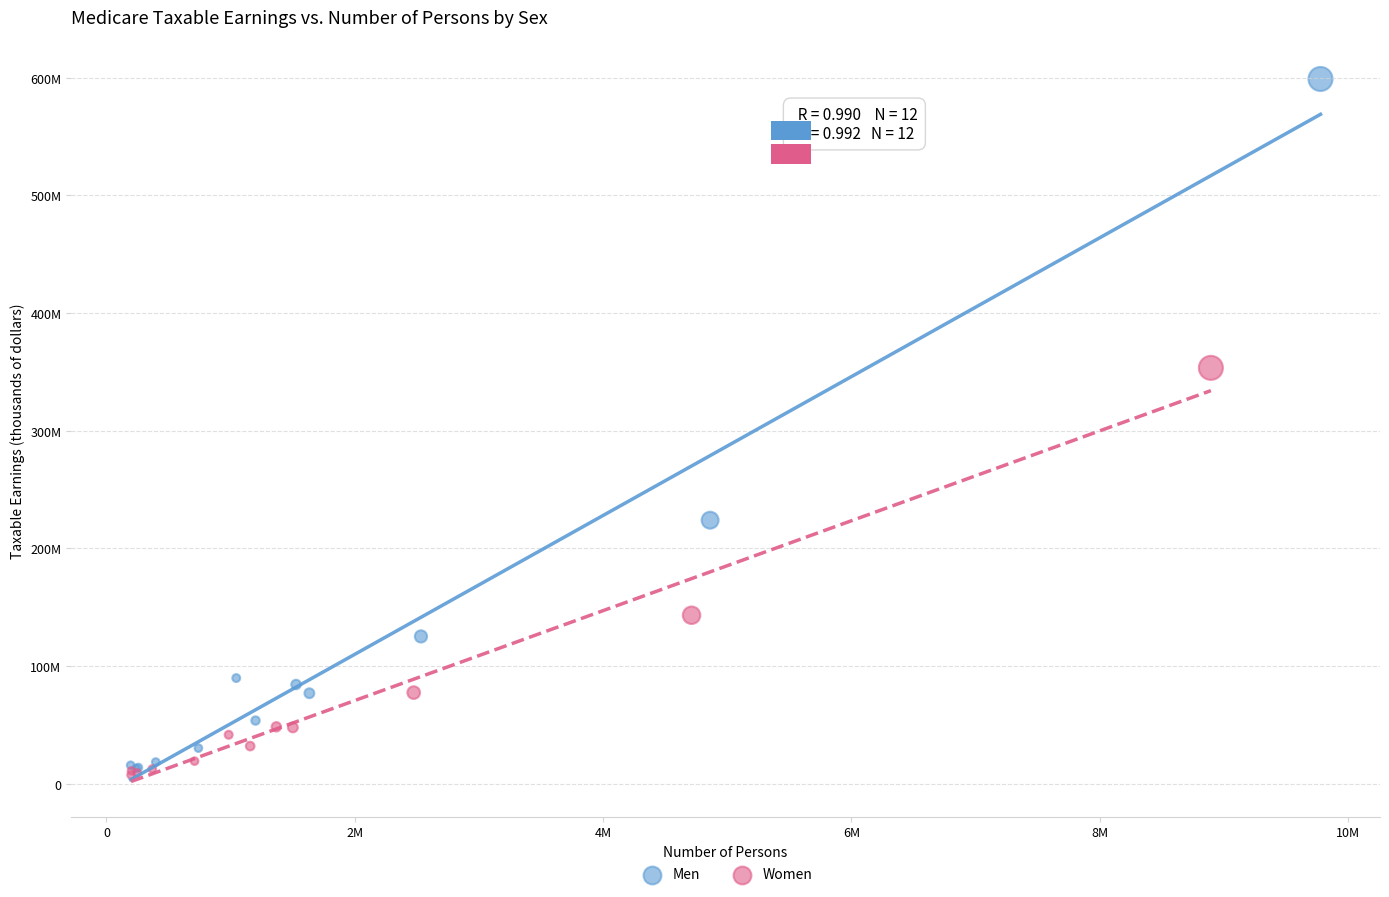

What are all the series names shown in the legend?

Men, Women